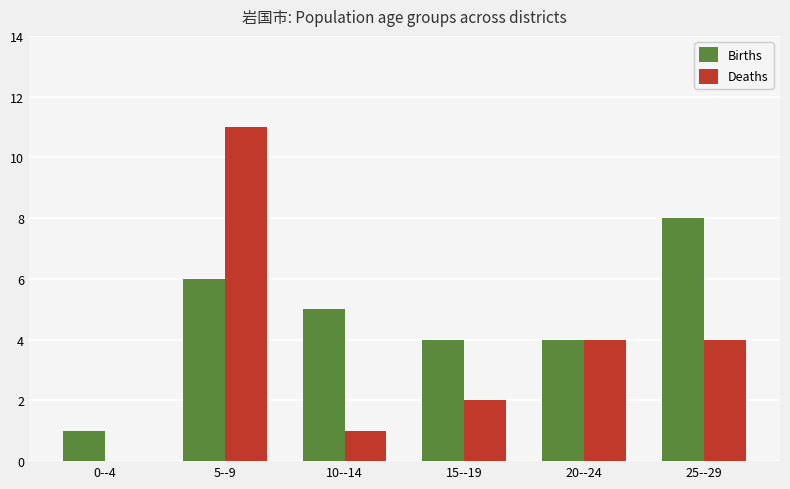

What is the sum of all Births values?

28